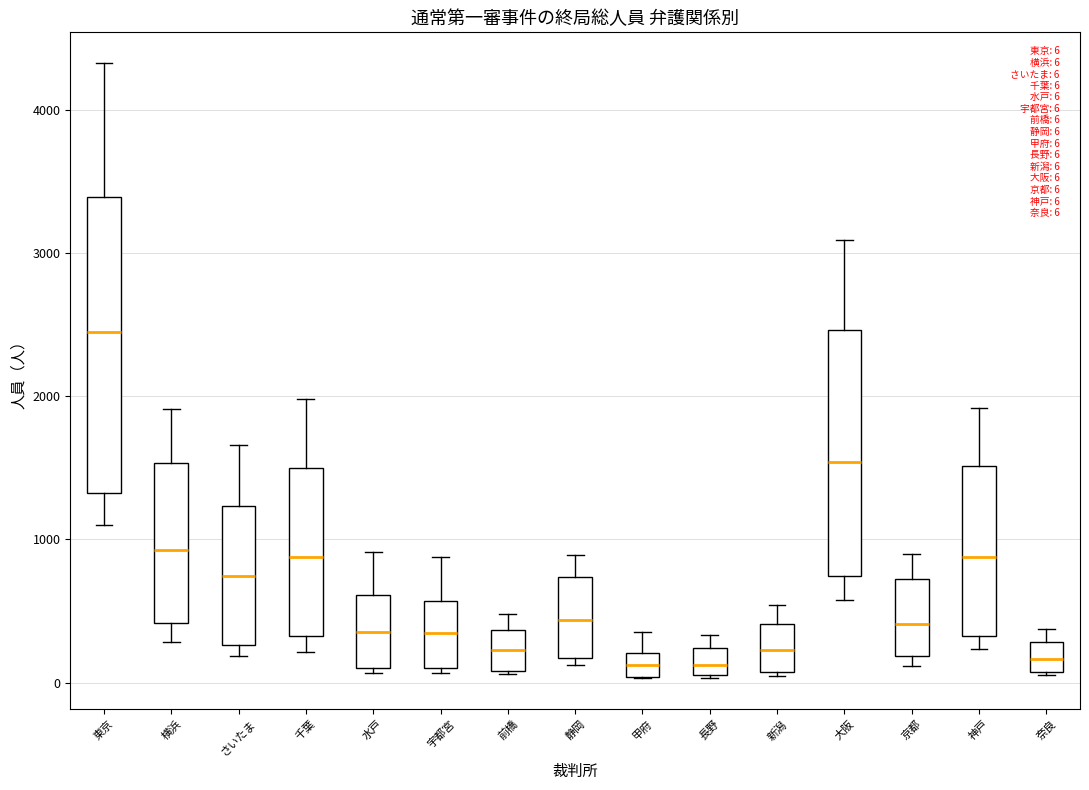

Which box has the highest median line?

東京